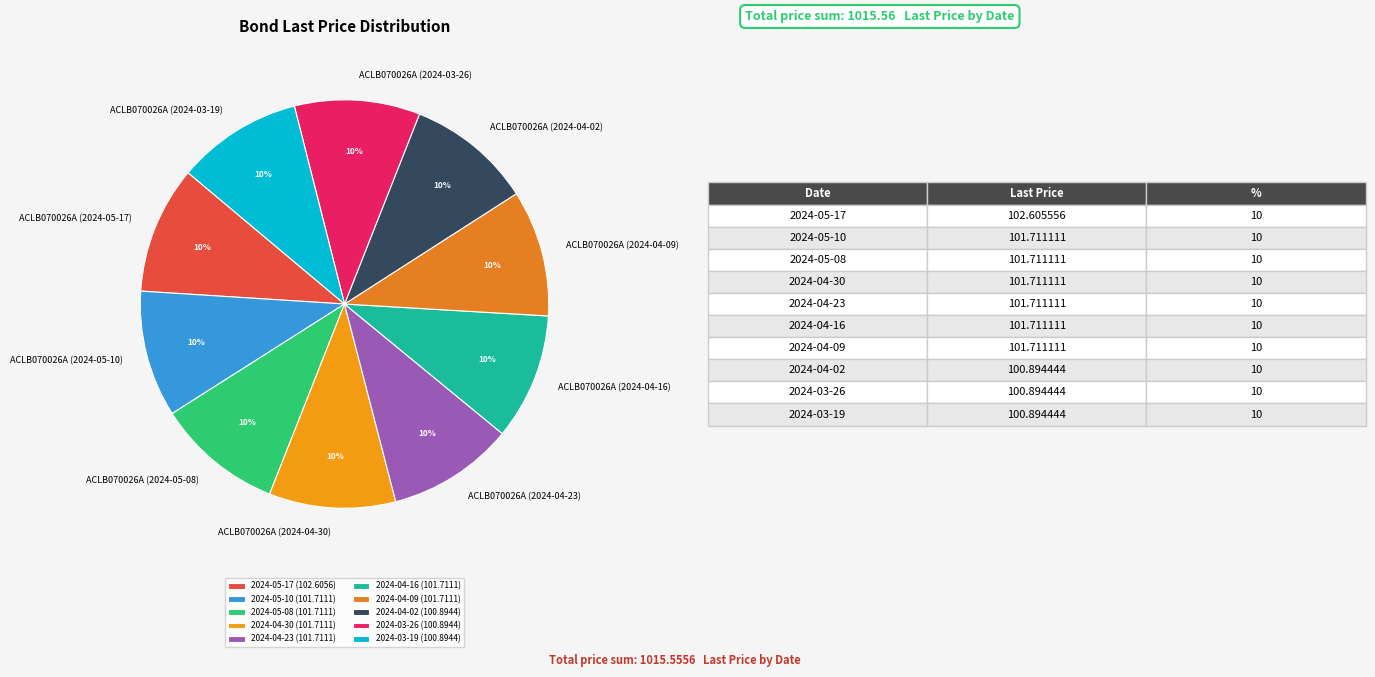

Combined, do ACLB070026A (2024-03-26) and ACLB070026A (2024-05-17) account for over 50%?

No